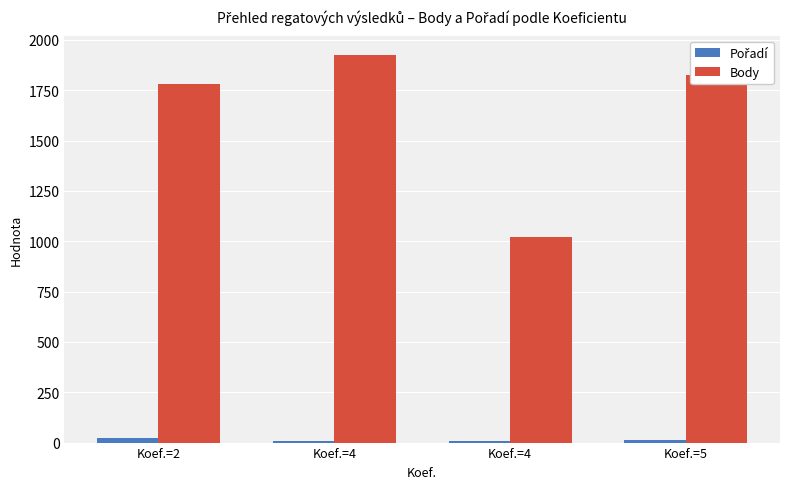

True or false: Body has a value of 1012 at Koef.=5.

False